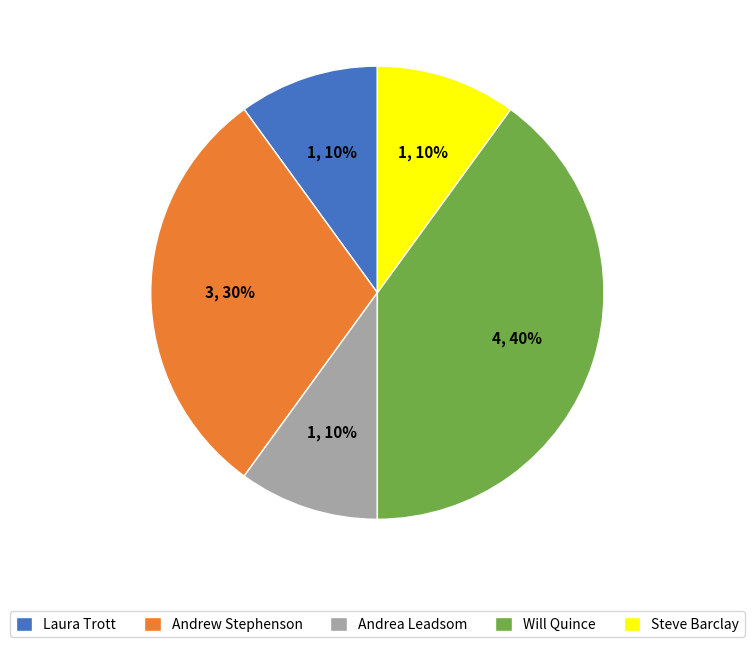

To the nearest percent, what is the average slice percentage?

20%